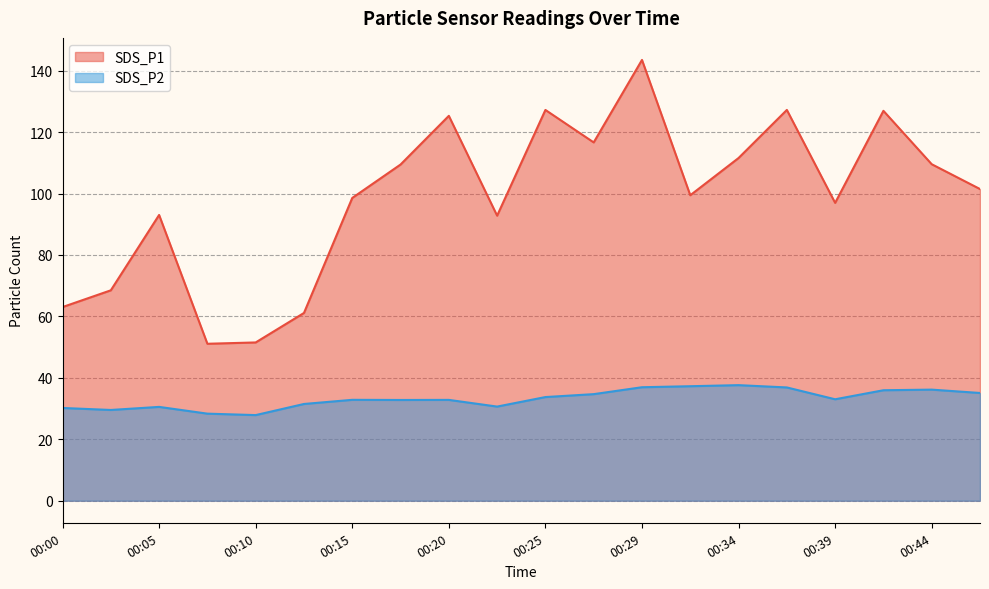

Is it true that SDS_P2 equals 10.7 at 00:15?

False